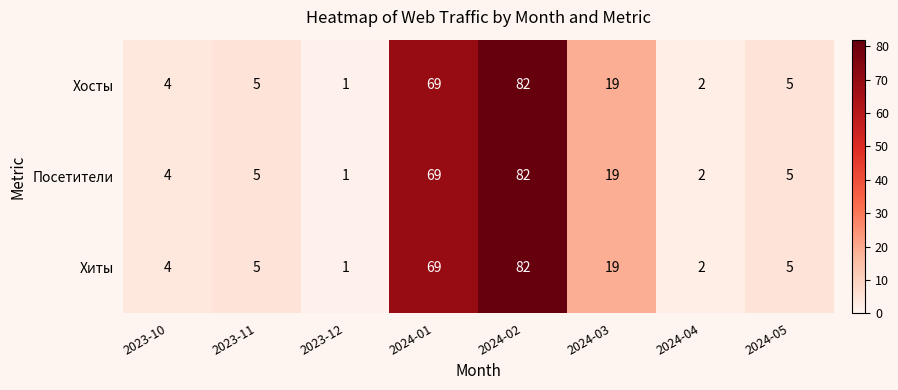

What is the difference between the maximum and second lowest values in the Посетители series?

80